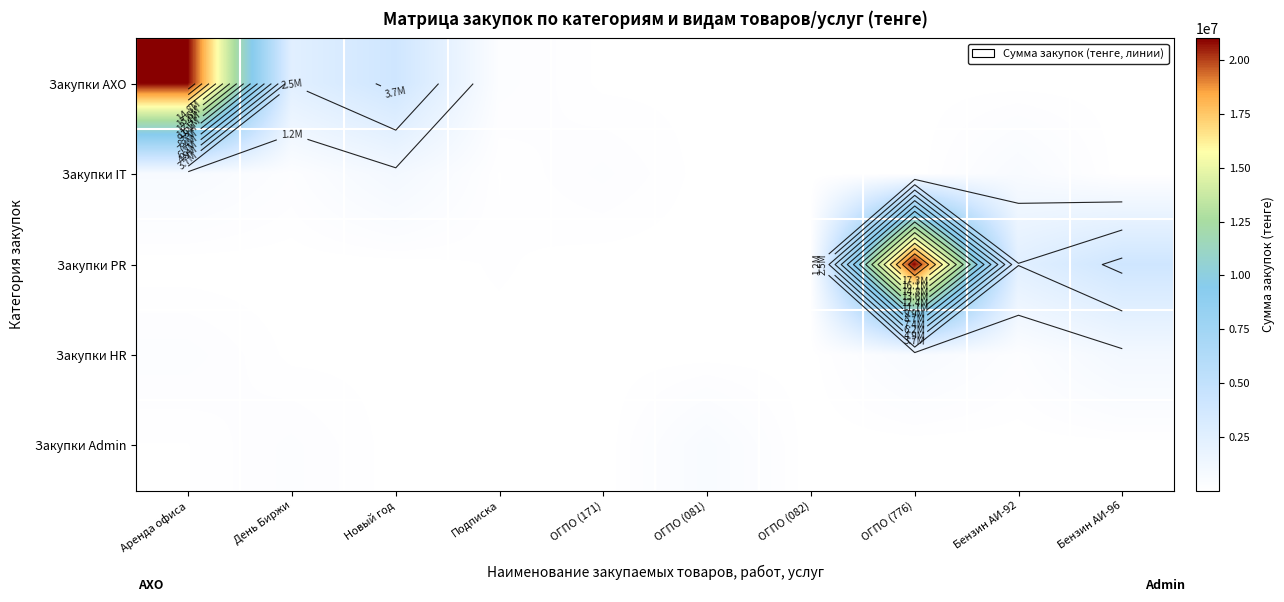

What value does the Закупки IT series have at ОГПО (776), to the nearest 100?

5000